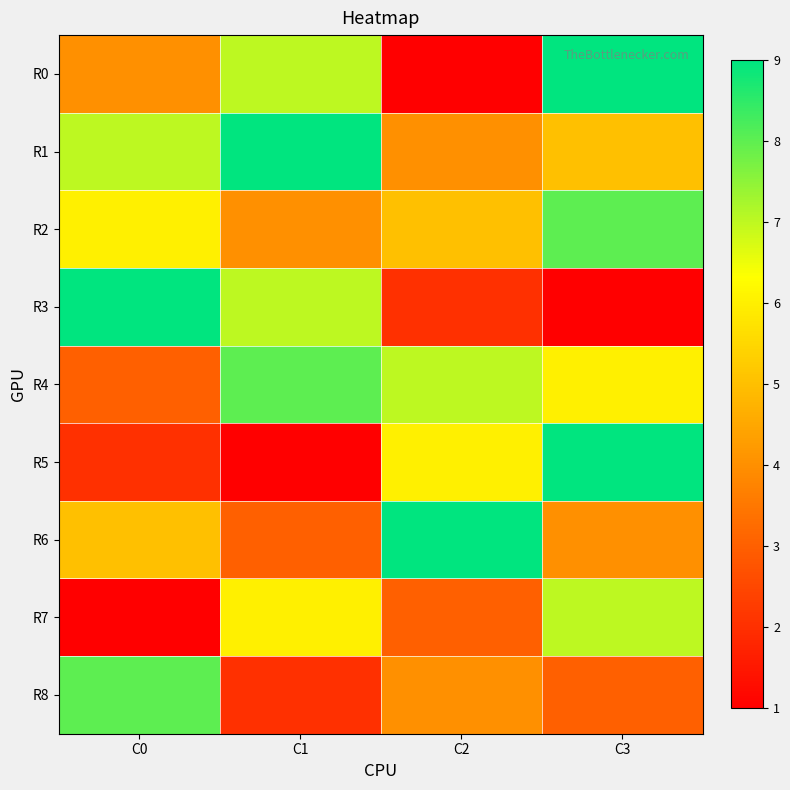

Reading left to right, extract all data points from this chart.

R0: C0=4	C1=7	C2=1	C3=9
R1: C0=7	C1=9	C2=4	C3=5
R2: C0=6	C1=4	C2=5	C3=8
R3: C0=9	C1=7	C2=2	C3=1
R4: C0=3	C1=8	C2=7	C3=6
R5: C0=2	C1=1	C2=6	C3=9
R6: C0=5	C1=3	C2=9	C3=4
R7: C0=1	C1=6	C2=3	C3=7
R8: C0=8	C1=2	C2=4	C3=3